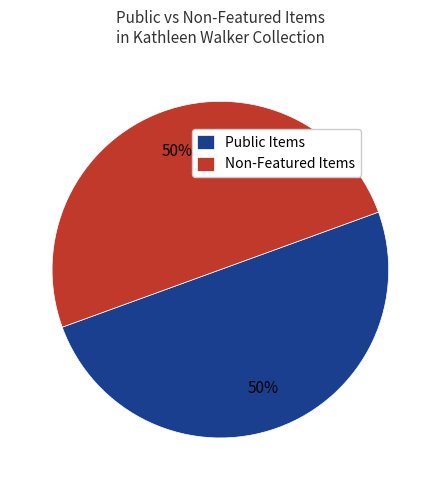

What is the ratio of the value at Public Items to the value at Non-Featured Items?

1.0